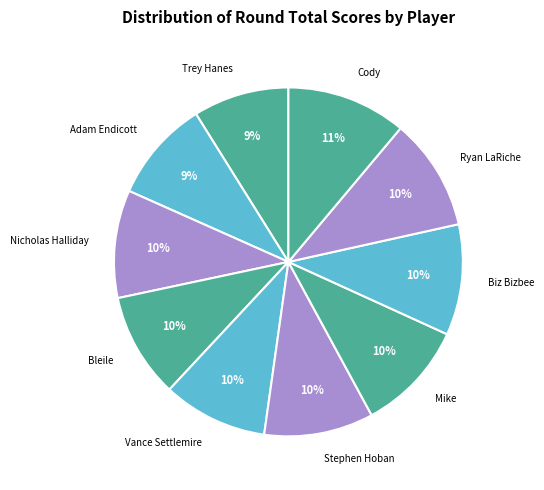

What is the ratio of the value at Stephen Hoban to the value at Vance Settlemire?

1.0